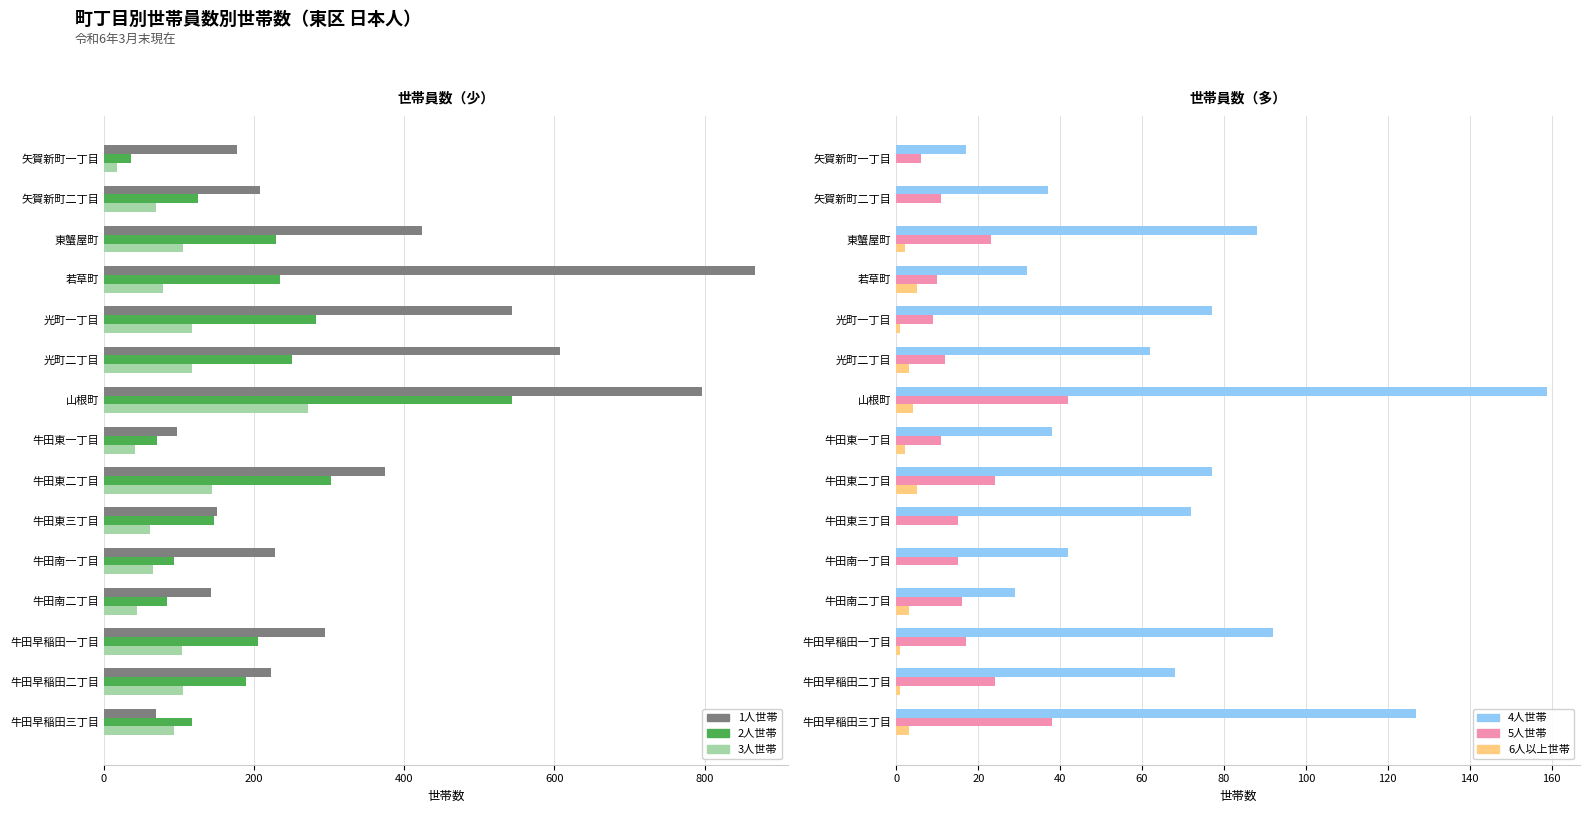

What is the highest value of the 1人世帯 series?

867